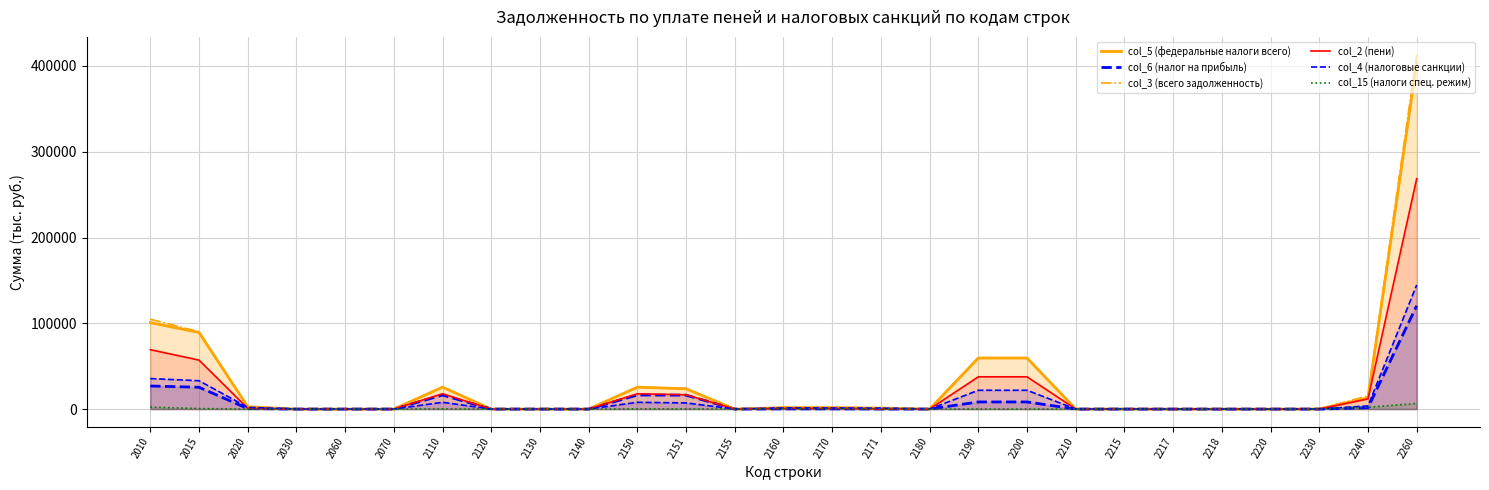

The value of col_4 (налоговые санкции) at 2210 is 0. True or false?

True